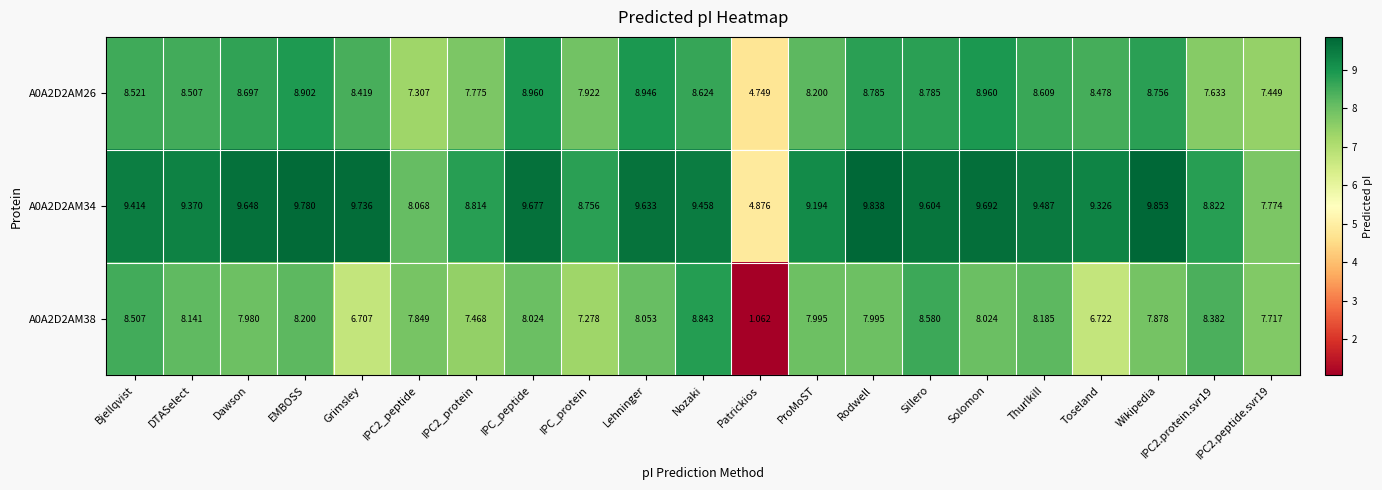

At which category is the sum across all series the highest?

Sillero